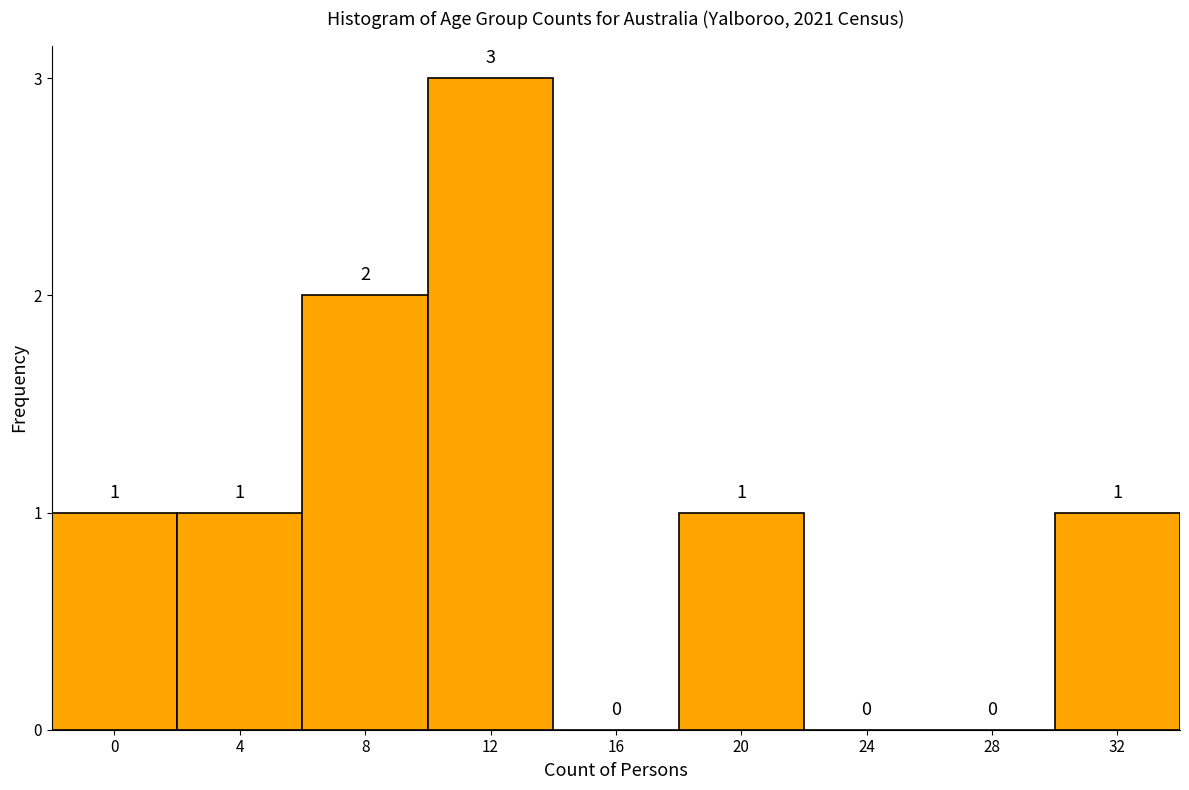

Reading left to right, transcribe all the data shown in this chart.

0=1	4=1	8=2	12=3	16=0	20=1	24=0	28=0	32=1